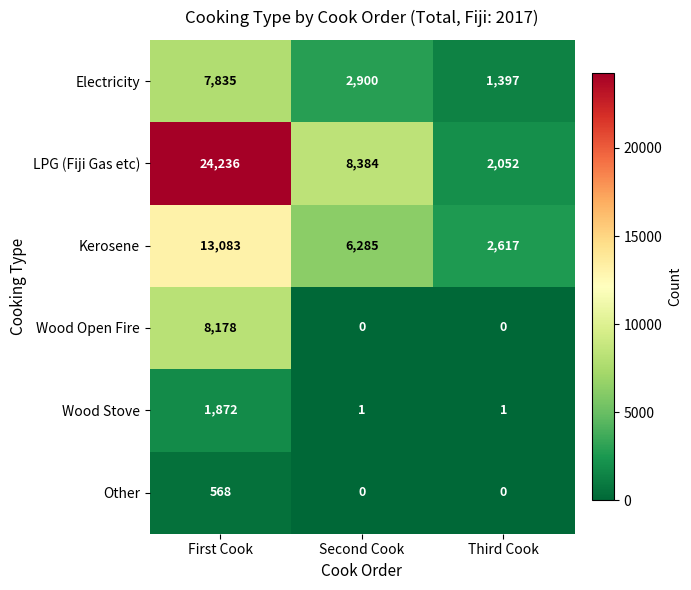

The LPG (Fiji Gas etc) series shows 2335 at Second Cook. True or false?

False